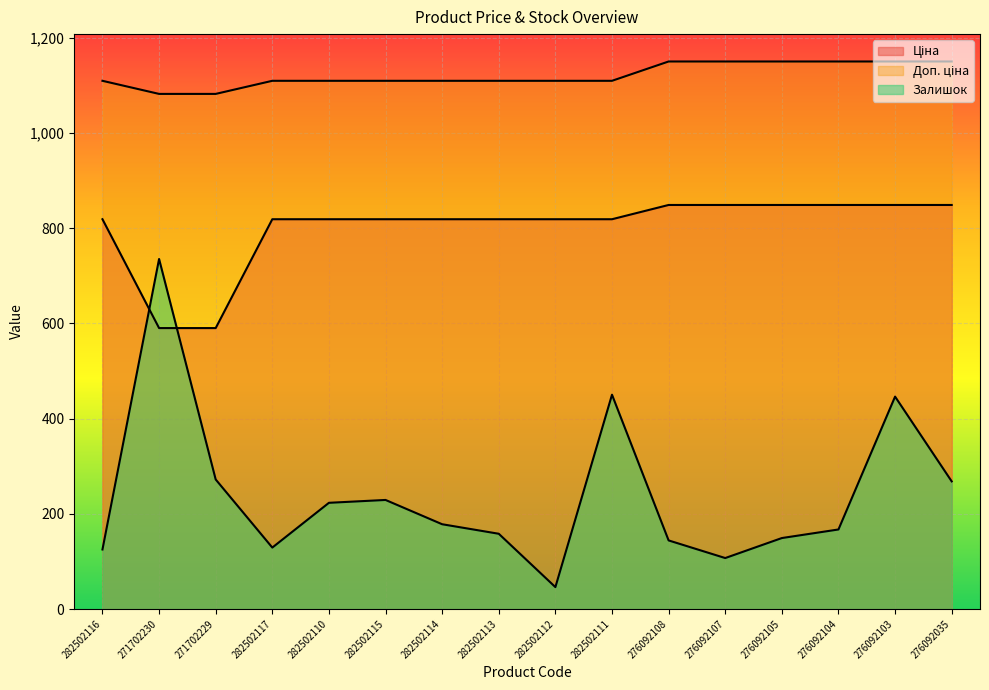

True or false: Ціна has a value of 818.5 at 282502113.

True